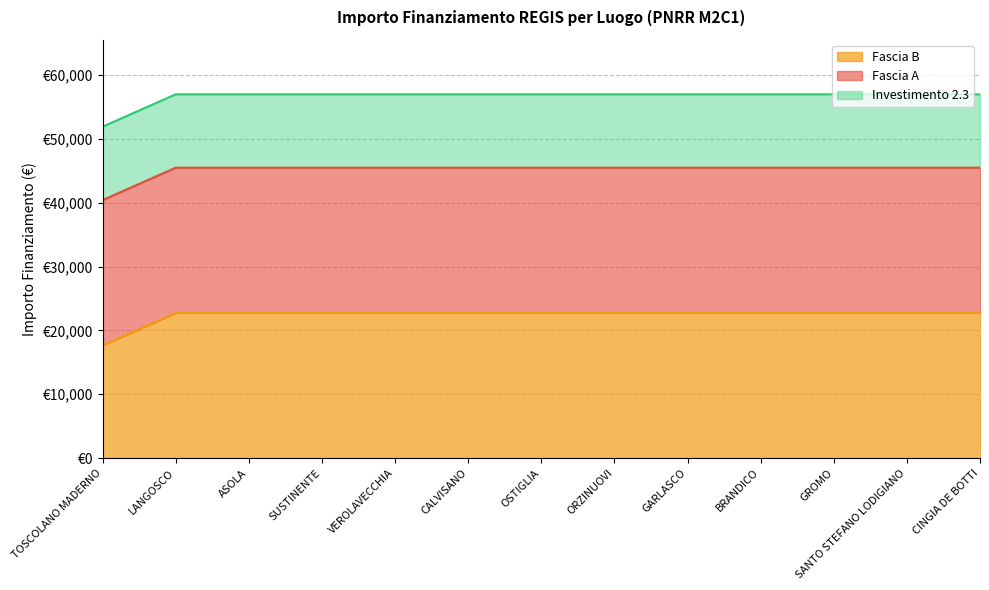

True or false: Fascia B has more than 2 interior local peaks.

False